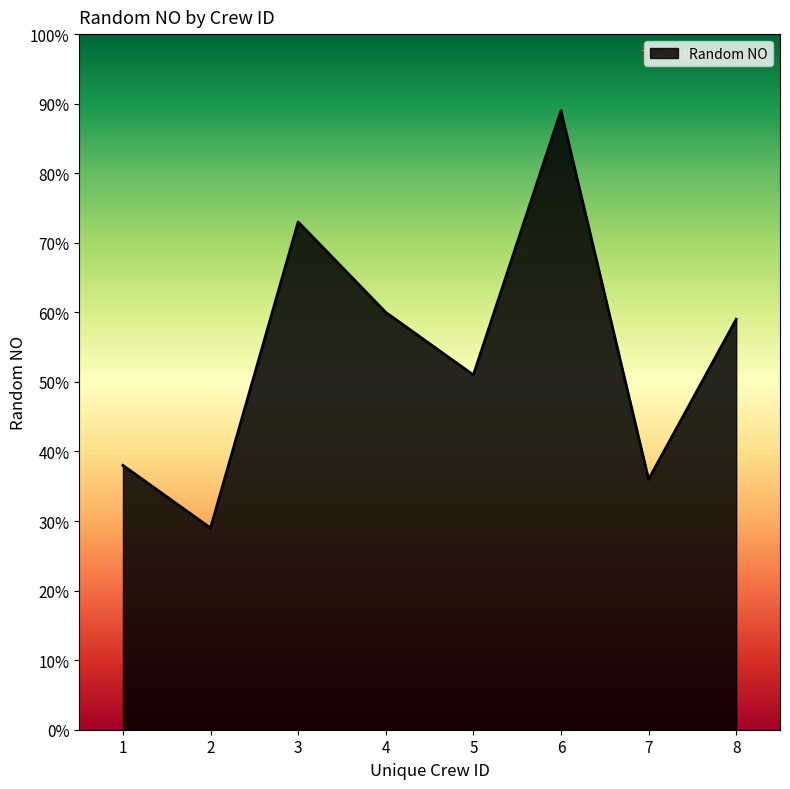

List the labels in order of value, largest first.

6, 3, 4, 8, 5, 1, 7, 2